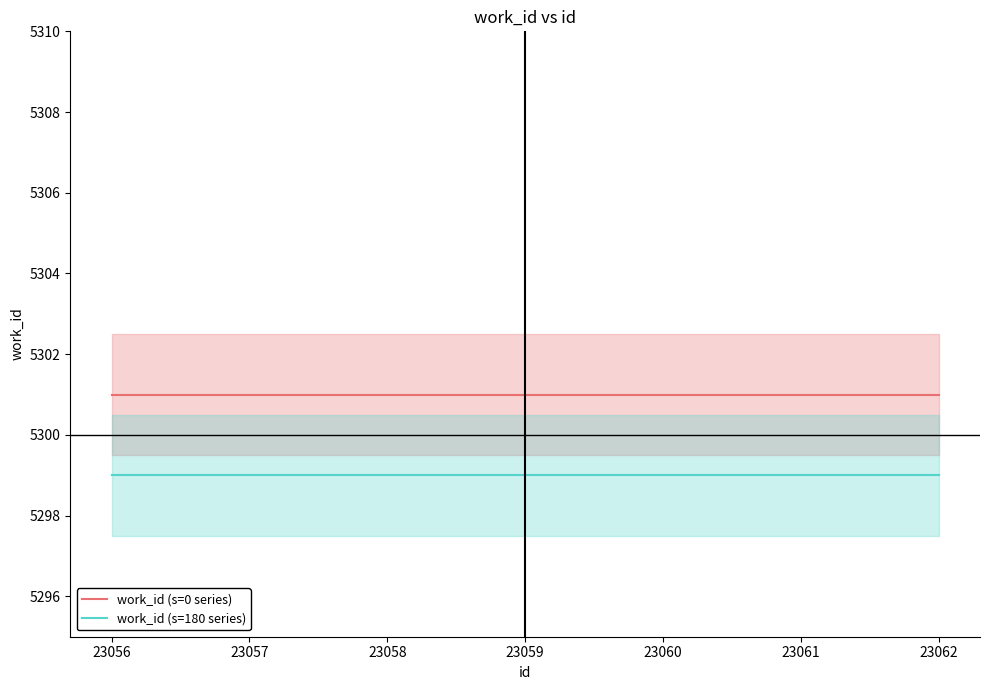

What are all the series names shown in the legend?

work_id (s=0 series), work_id (s=180 series)